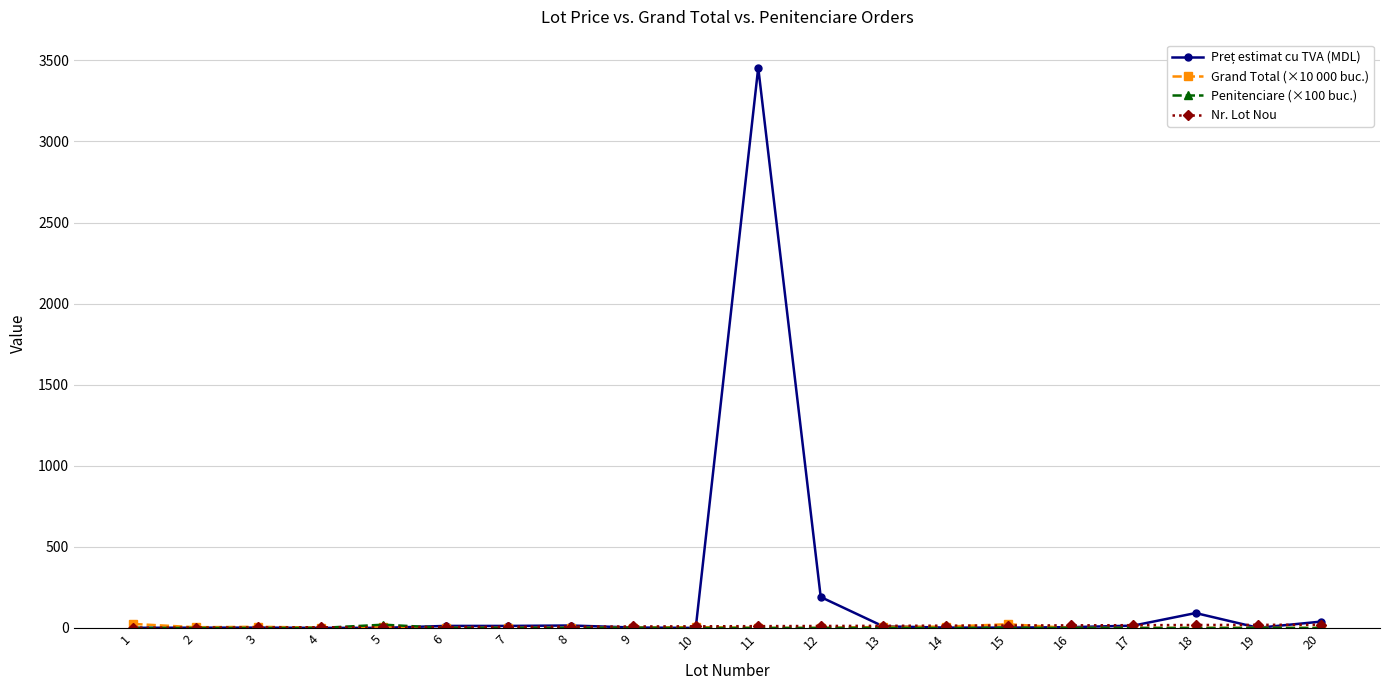

At which category is the sum across all series the highest?

11